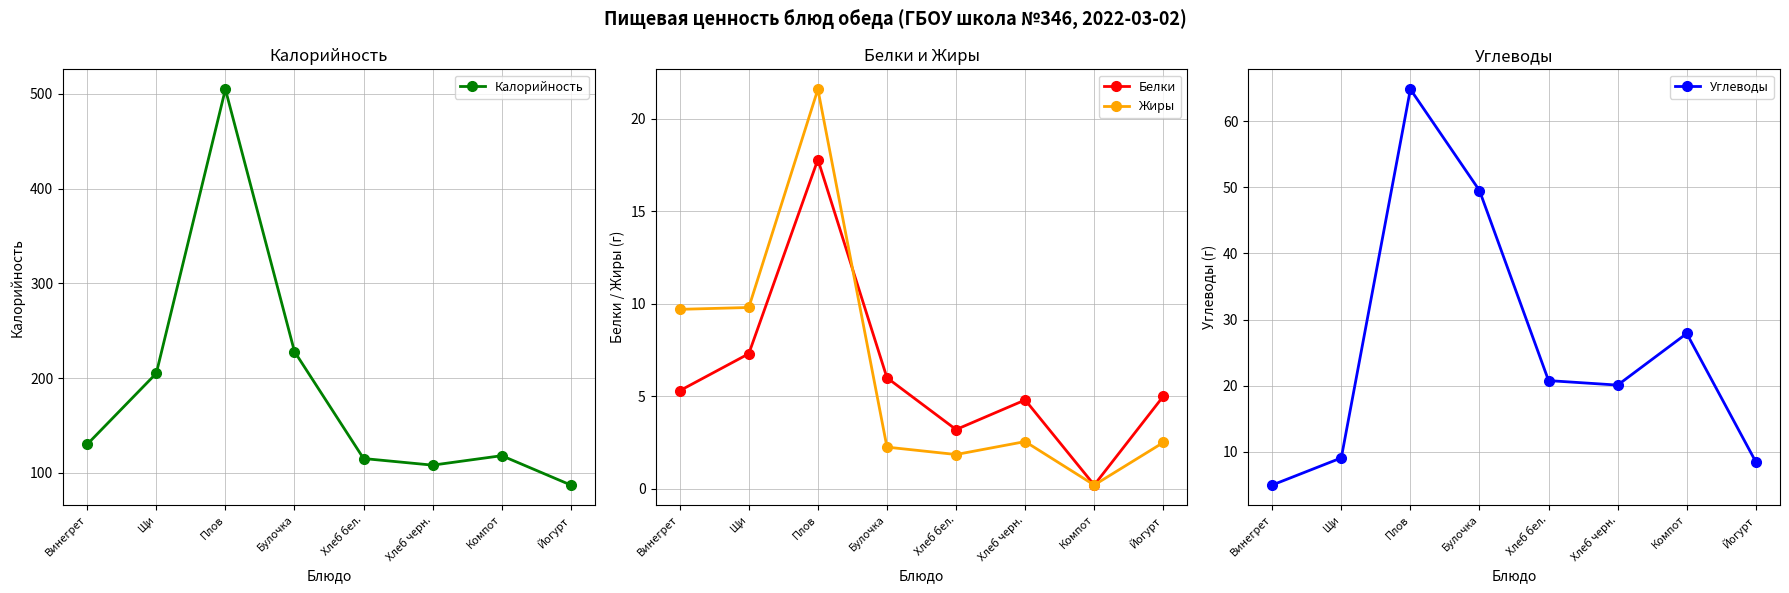

Rank the series at Йогурт from highest to lowest value.

Калорийность, Углеводы, Белки, Жиры